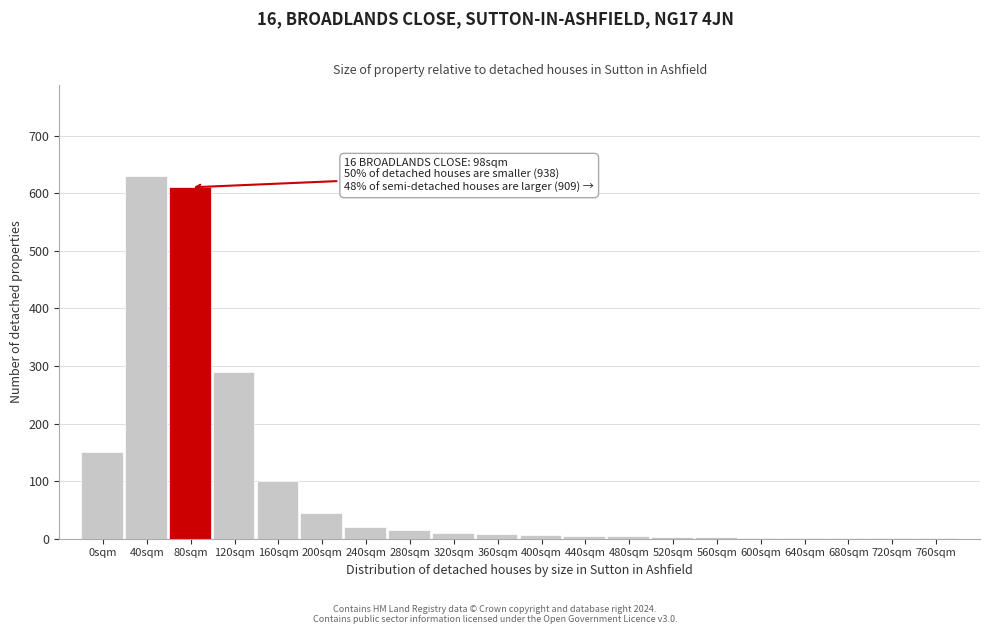

The chart shows a value of 3 at 560sqm. True or false?

True